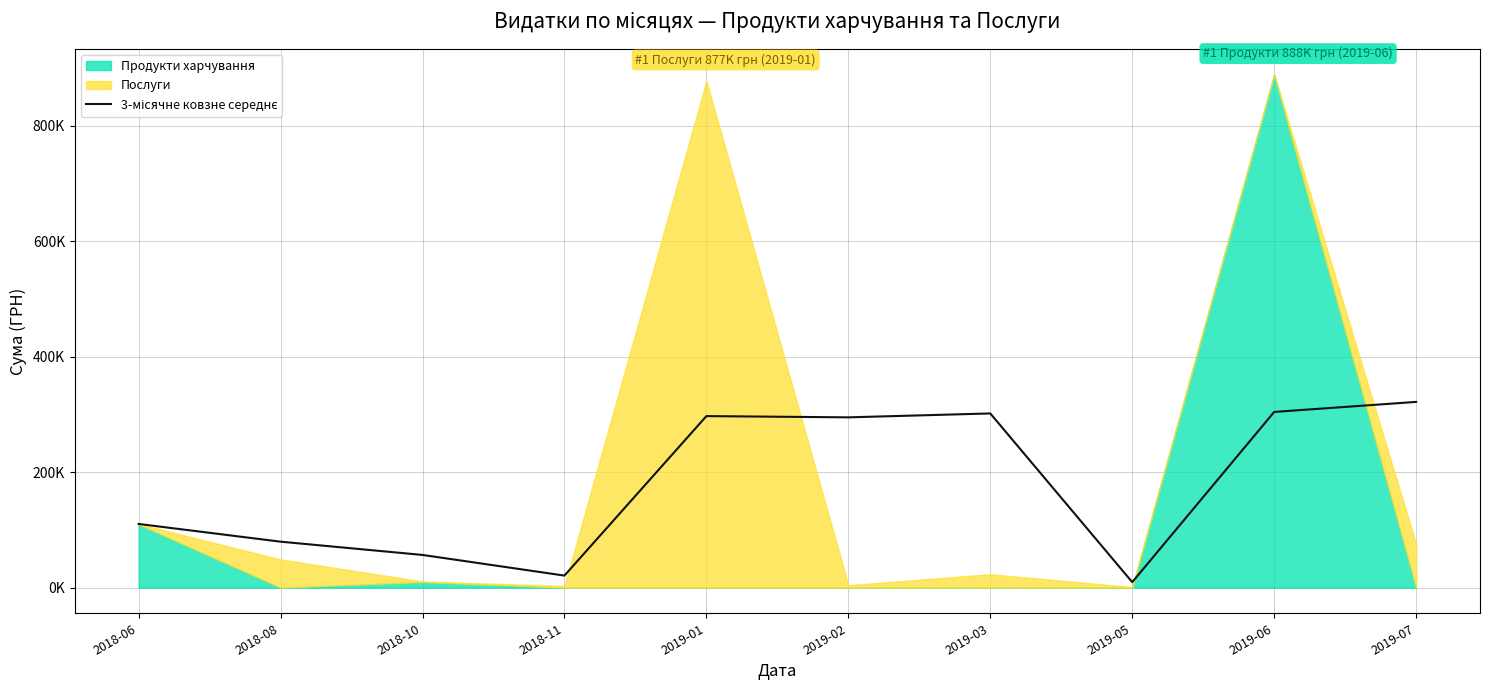

What is the label of the 5th point from the right?

2019-02